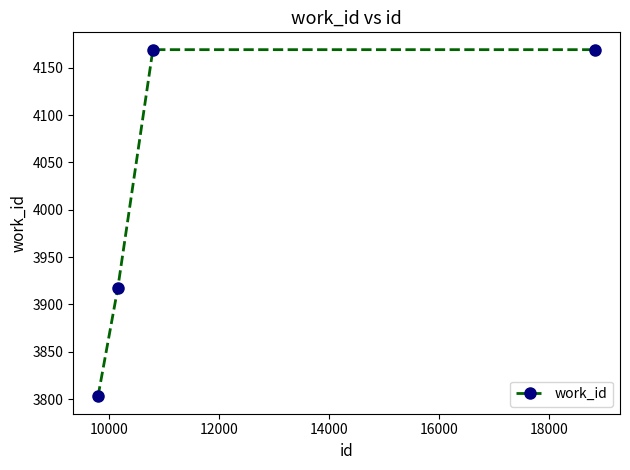

What is the value of the 3rd point from the left?

4169